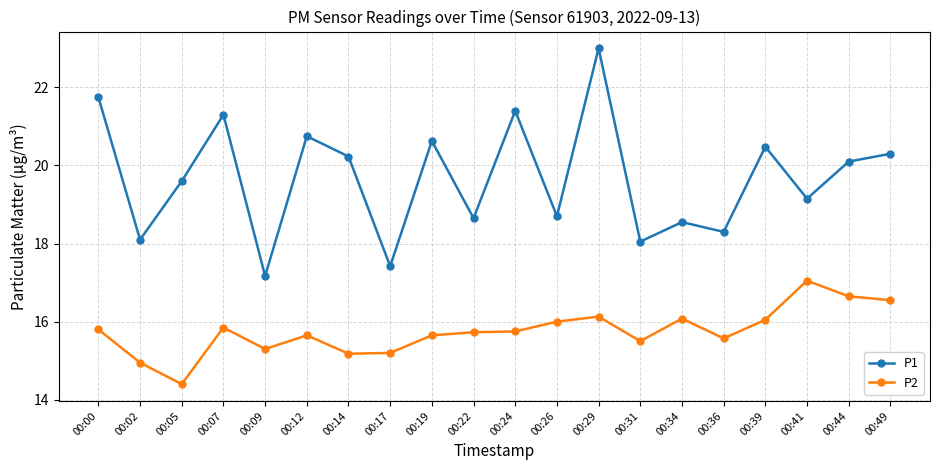

What is the spread (max minus min) of values at 00:22?

2.9